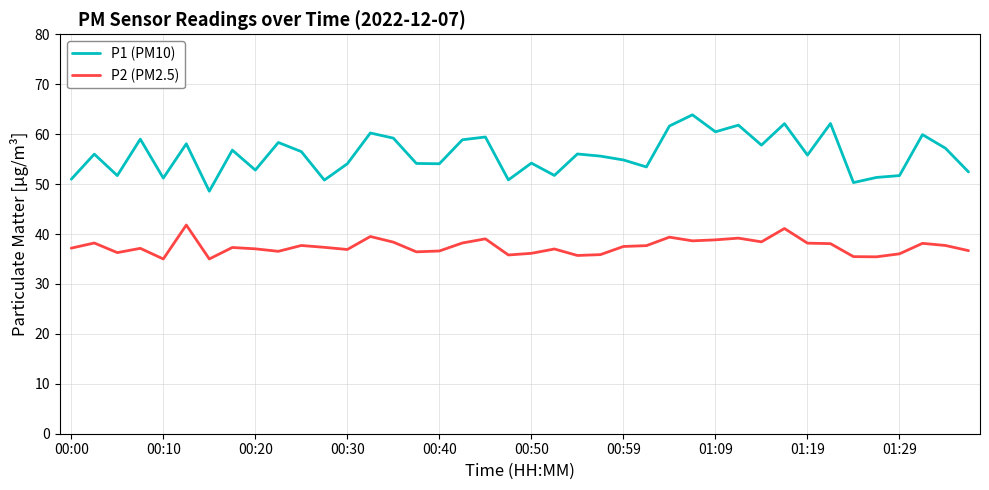

Rank the series by their maximum value, from highest to lowest.

P1 (PM10), P2 (PM2.5)